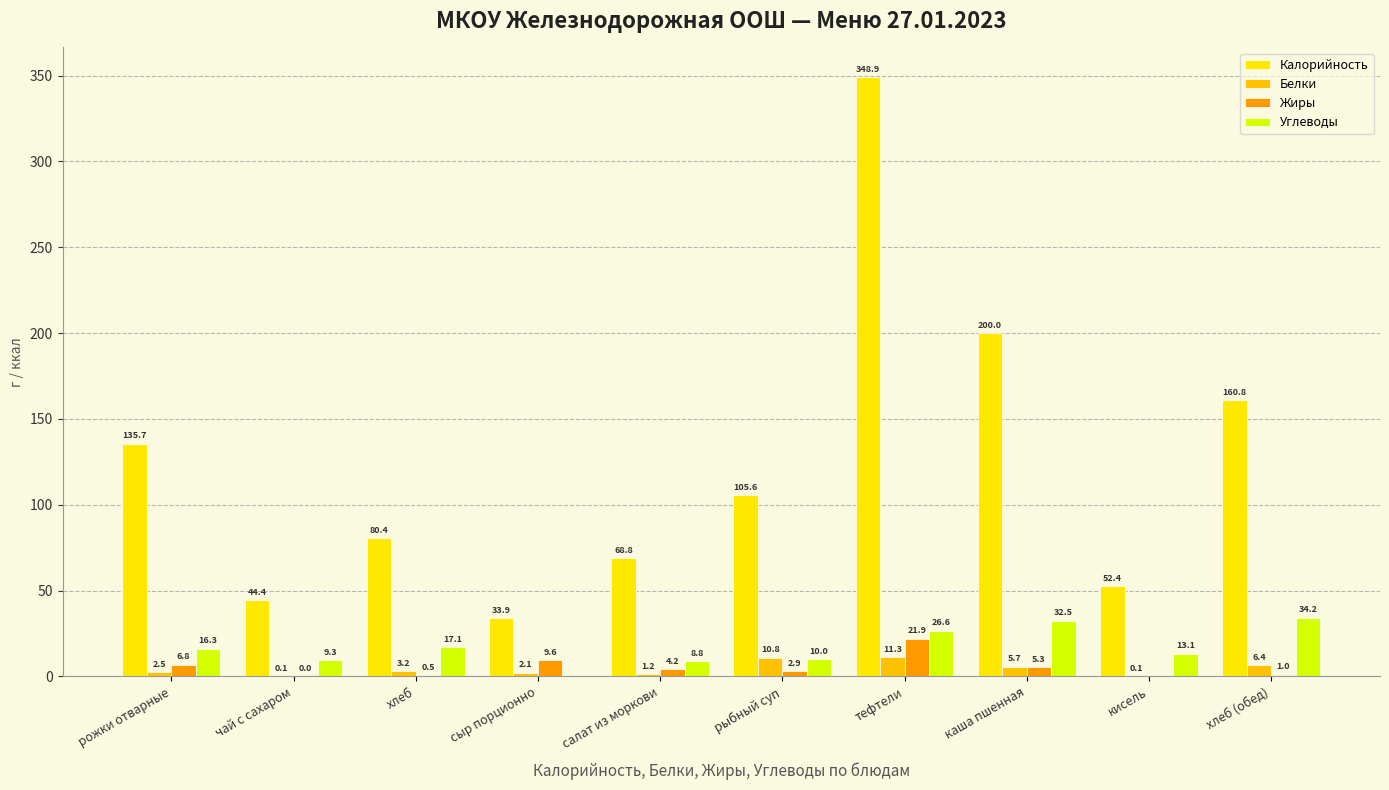

Does the chart contain stacked bars?

No